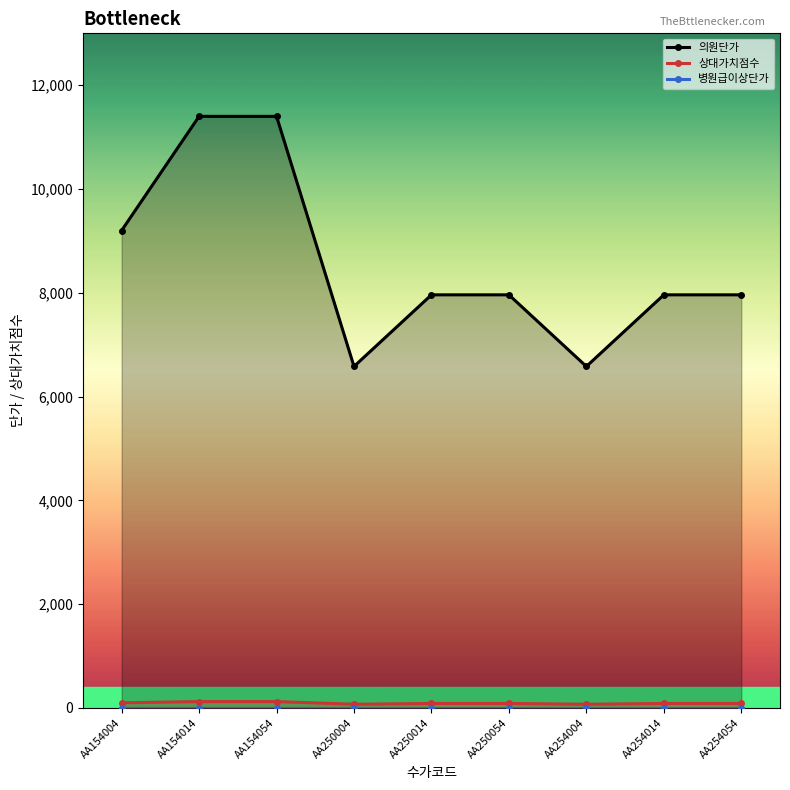

The 의원단가 series shows 6580.0 at AA250004. True or false?

True